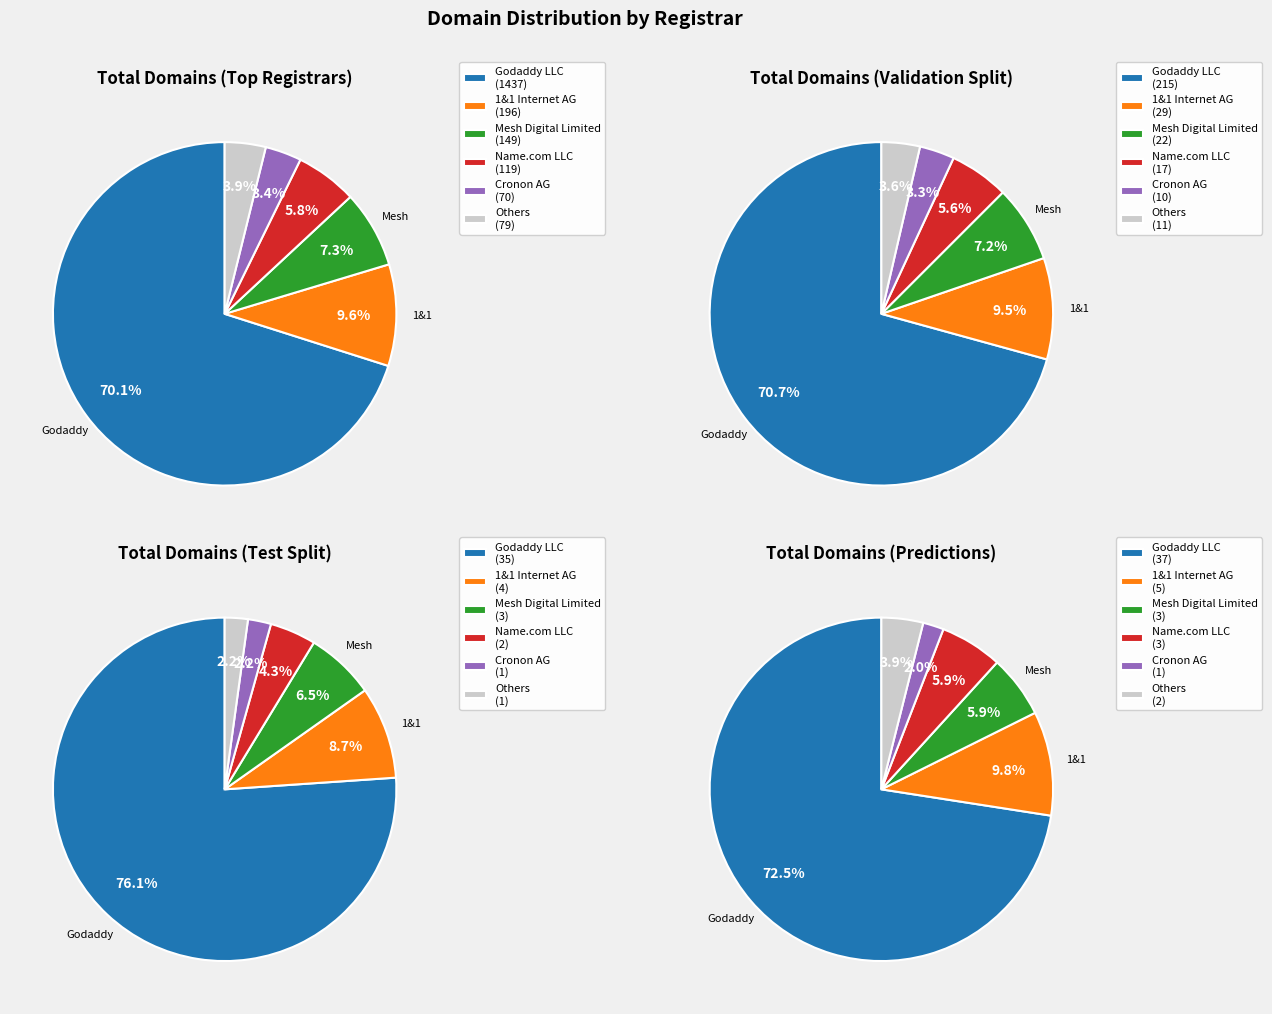

Is it true that Regional Network Information Center, JSC is 13% of the pie?

False